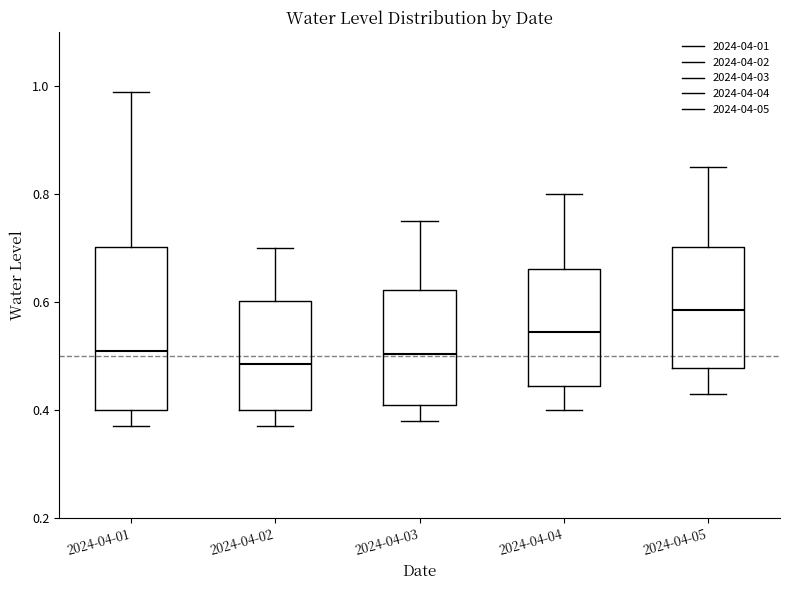

Where is the lower edge of the box for 2024-04-05 on the y-axis? The values are not printed on the chart, so give them approximately, as read against the axis.

0.48